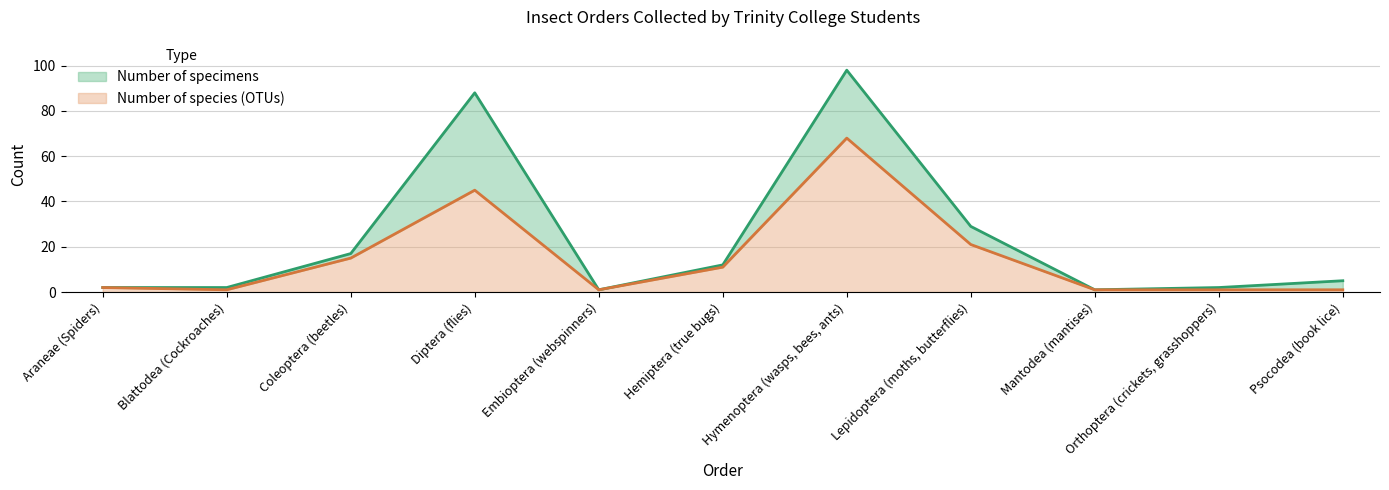

How many data points in Number of specimens are above 5?

5